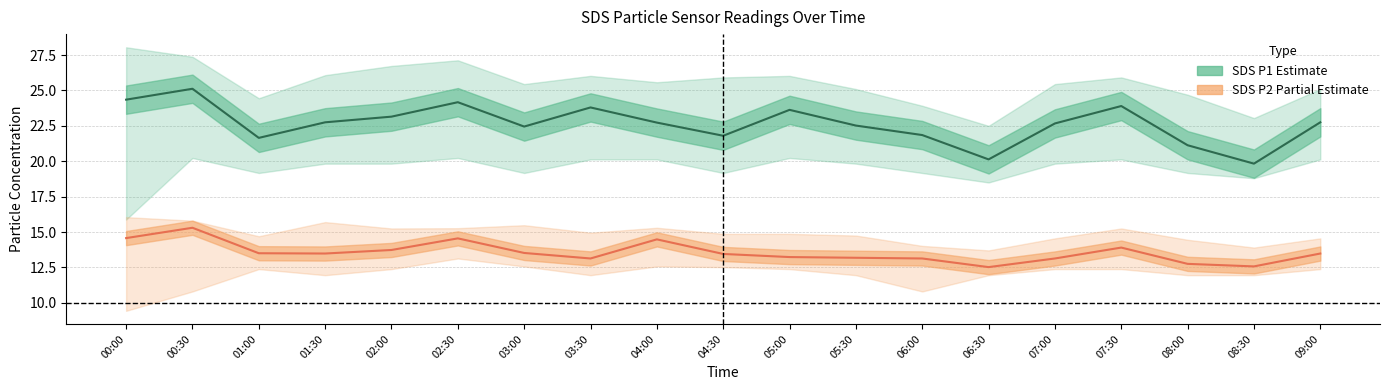

Reading left to right, extract all data points from this chart.

SDS P1 (estimate): 24.4	25.1	21.6	22.8	23.1	24.2	22.4	23.8	22.7	21.8	23.6	22.5	21.9	20.1	22.7	23.9	21.1	19.8	22.8
SDS P2 (partial): 14.6	15.3	13.5	13.5	13.7	14.6	13.5	13.1	14.5	13.4	13.2	13.2	13.1	12.5	13.1	13.9	12.8	12.6	13.5